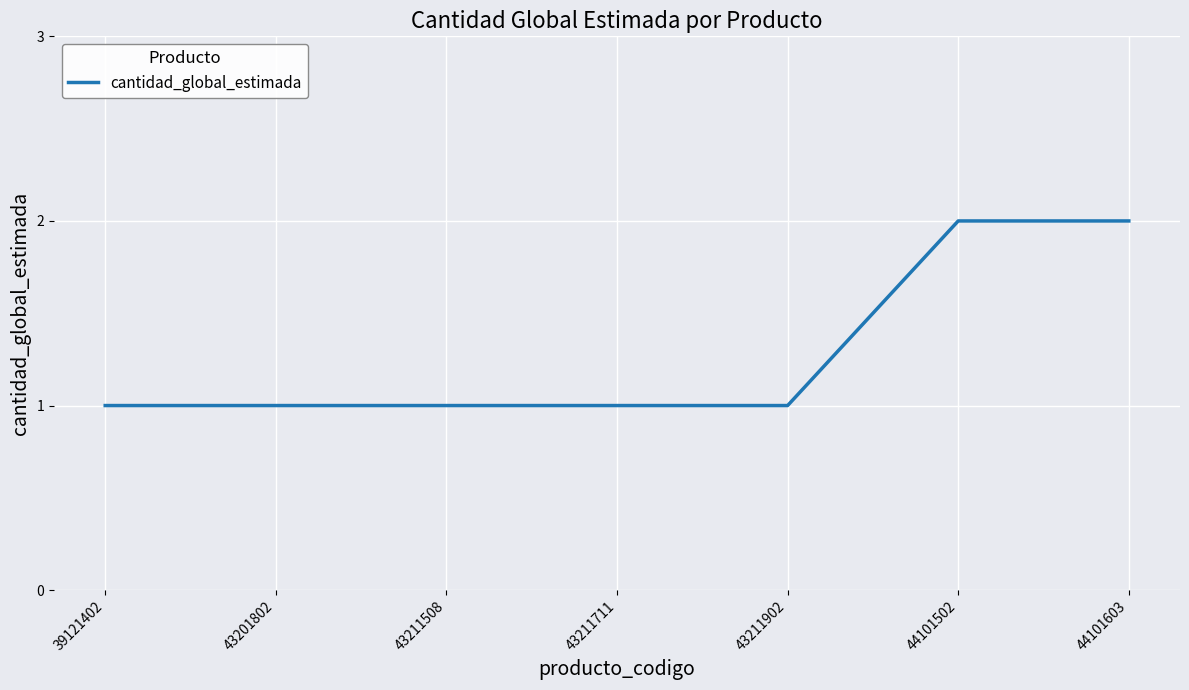

What is the maximum value shown in the chart?

2